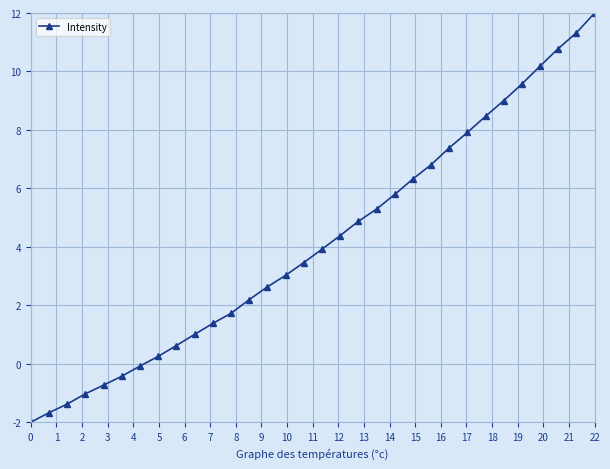

Count the number of data series in this chart.

1